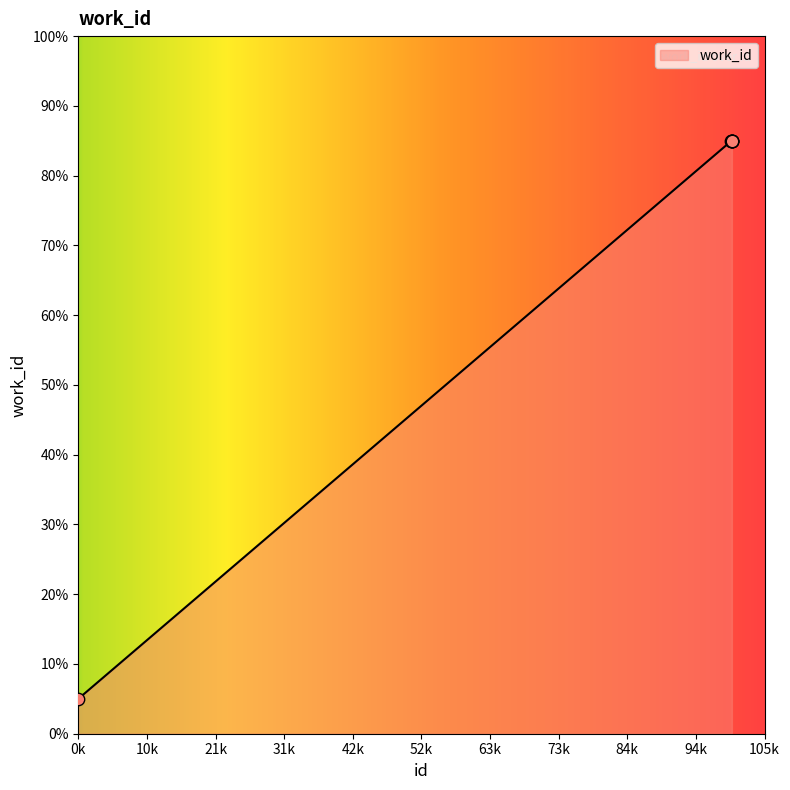

What is the difference between the second highest and minimum values?

80.0